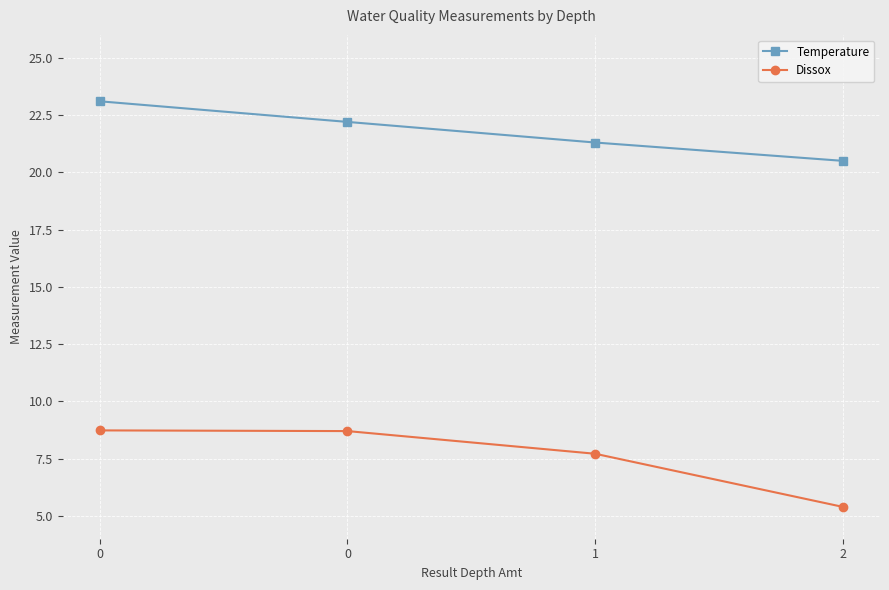

Is the value of Temperature at 2 greater than the value of Dissox at 1?

Yes